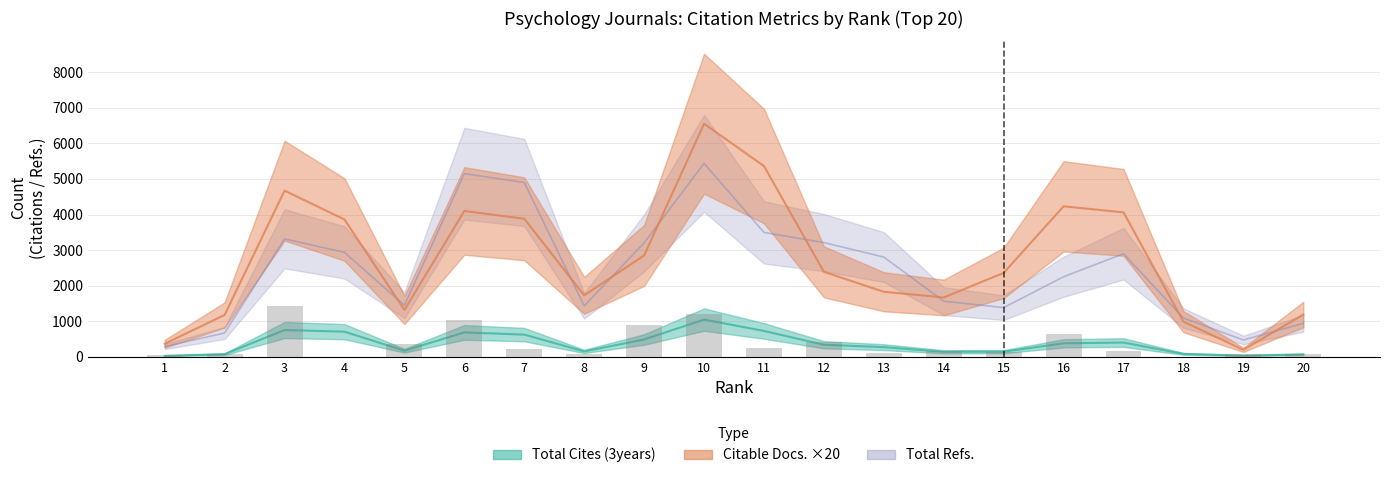

What is the average value of the Total Refs. series?

2469